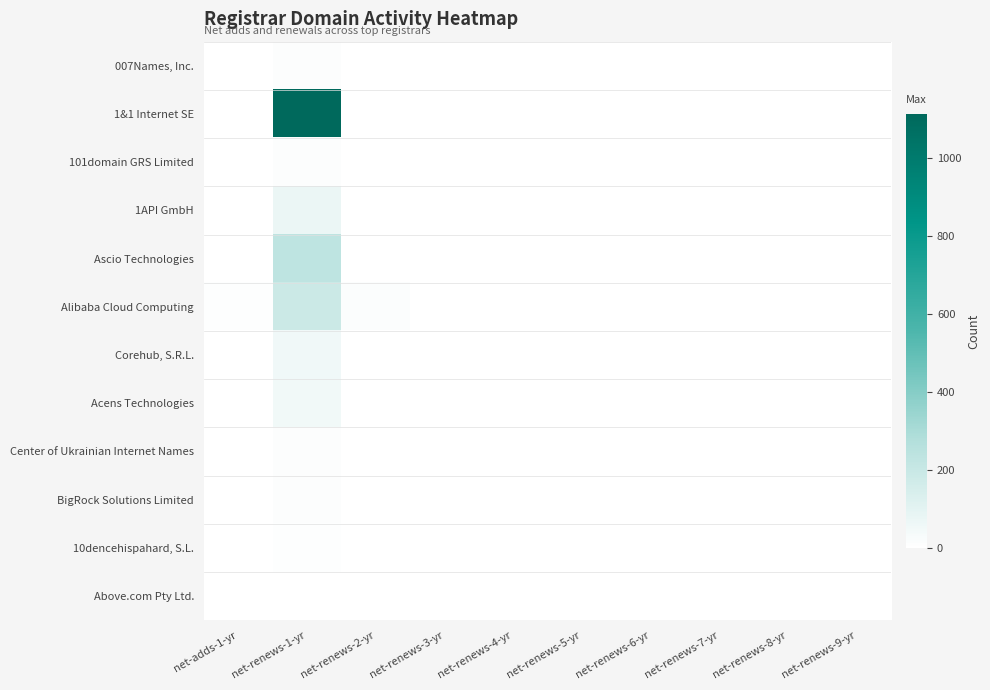

What is the spread (max minus min) of values at net-renews-9-yr?

3